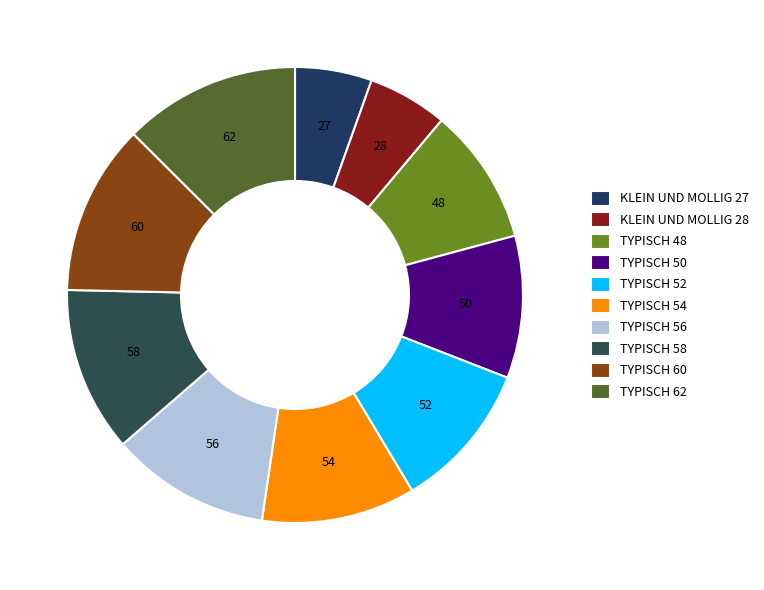

Which has a higher value, TYPISCH 62 or TYPISCH 50?

TYPISCH 62